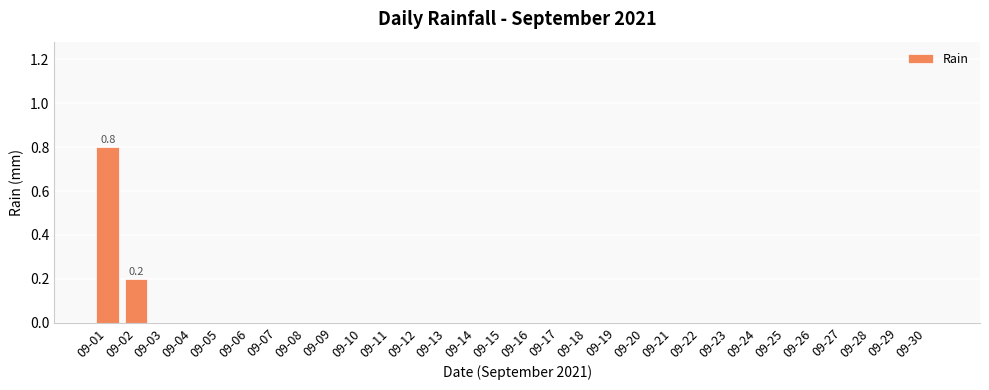

True or false: the data shows 0.4 at 09-29.

False